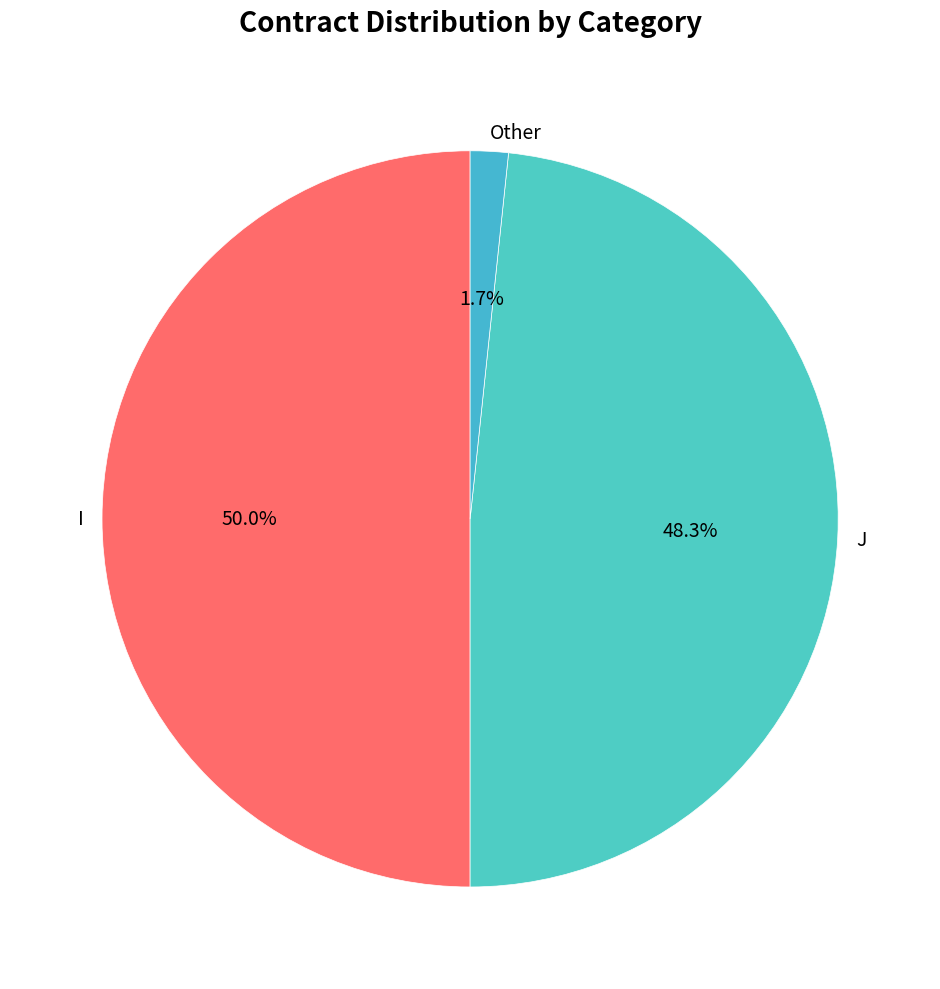

Is Other the majority of the pie?

No